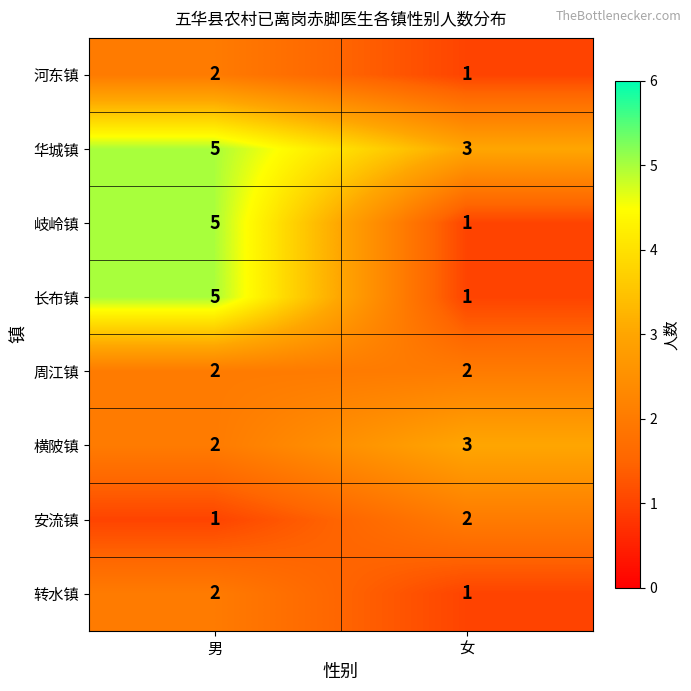

What is the maximum value shown in the chart?

5